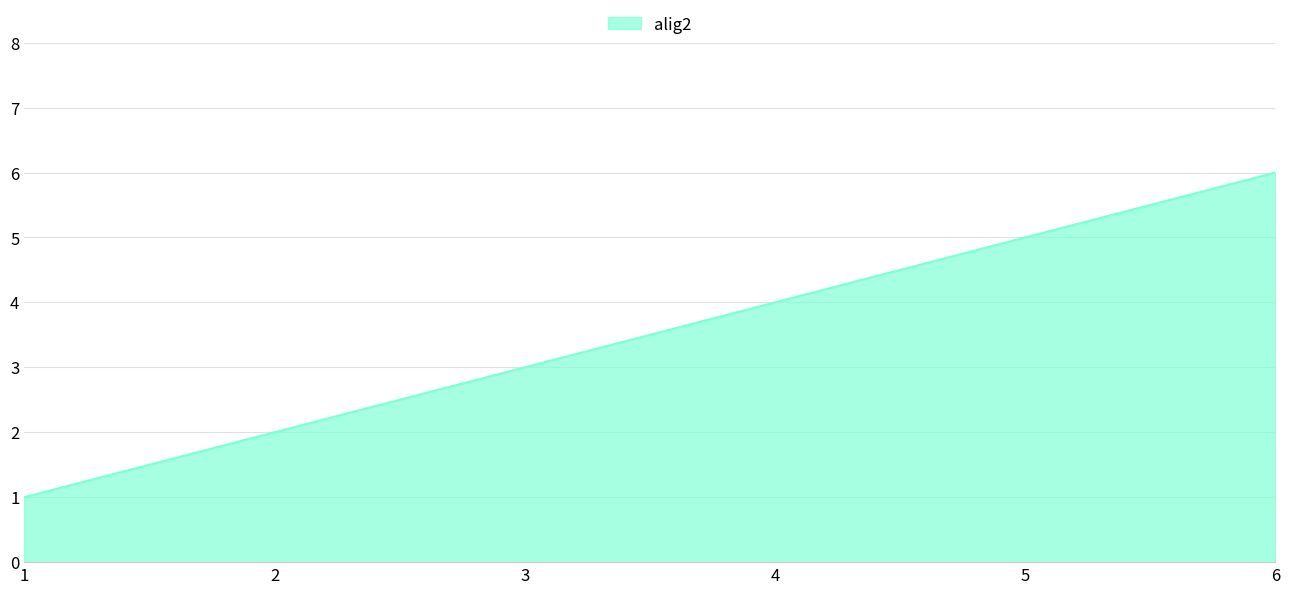

Approximately how many times larger is the value at 1 compared to 3?

0.3